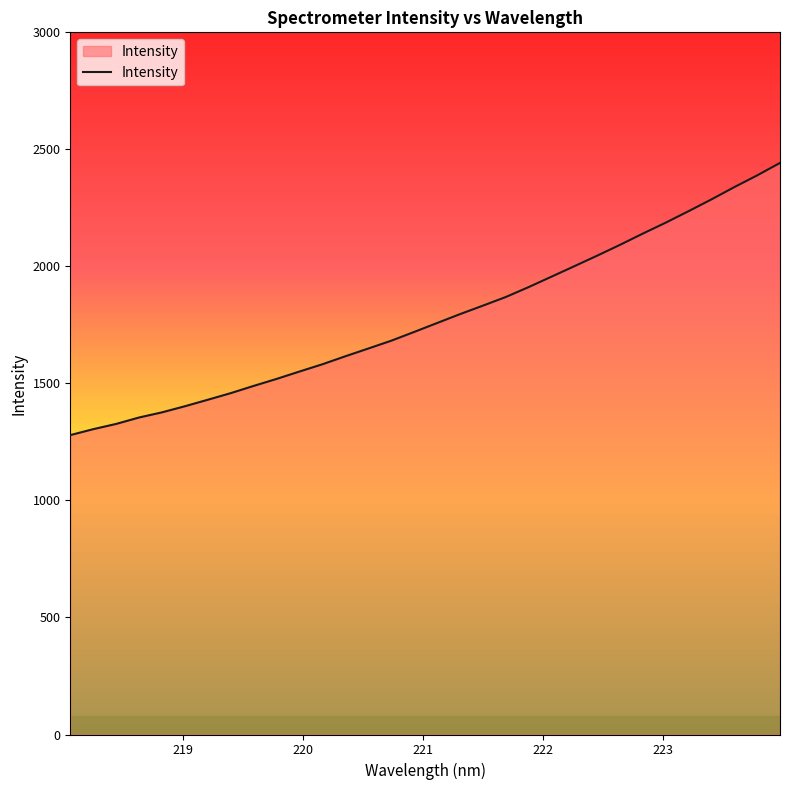

Count the number of categories in the chart.

32